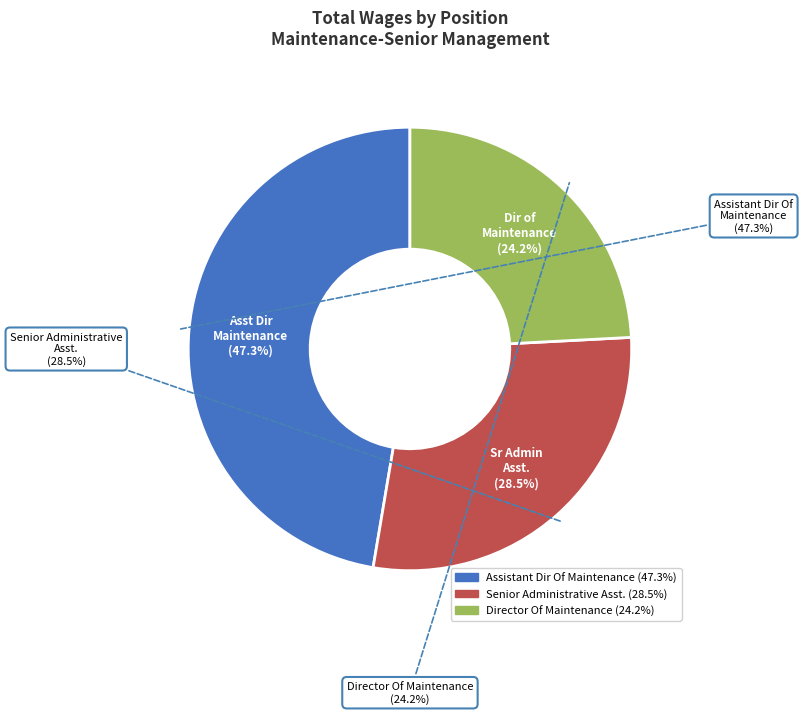

How much of the chart is everything except Director Of Maintenance?

75.8%